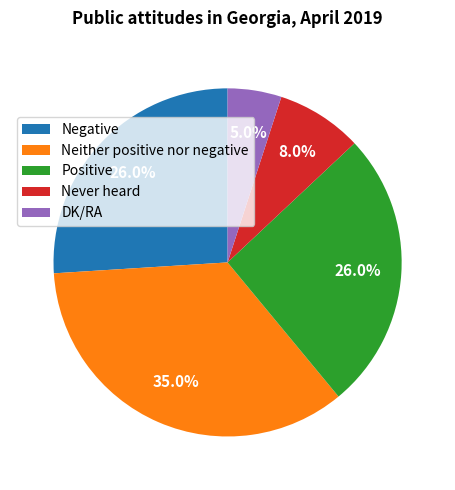

Count the number of slices in the pie.

5